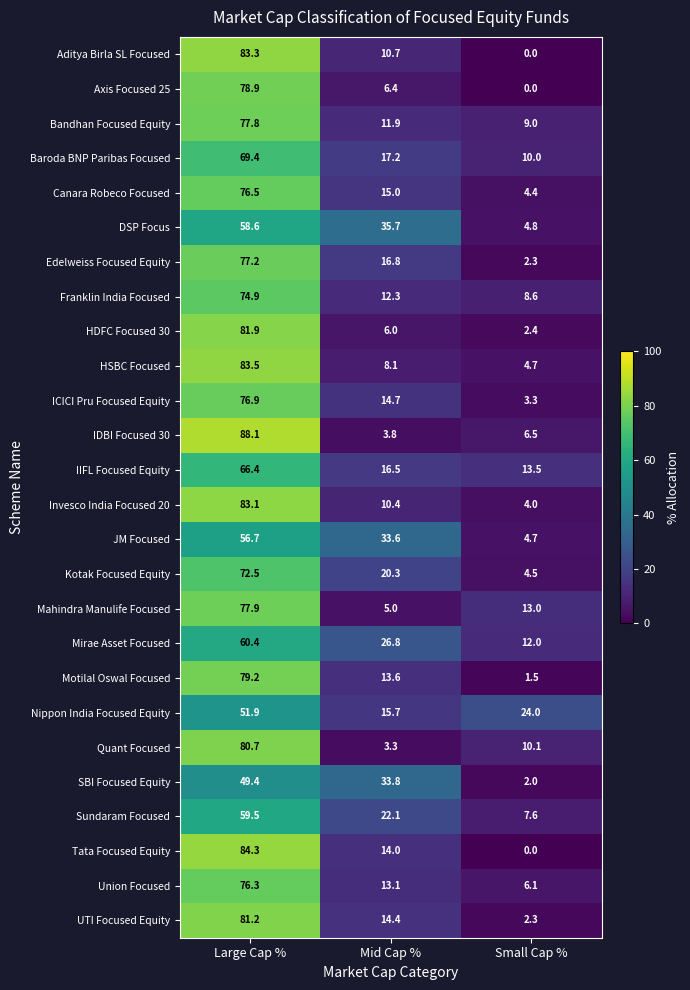

What is the sum of all HDFC Focused 30 values?

90.3